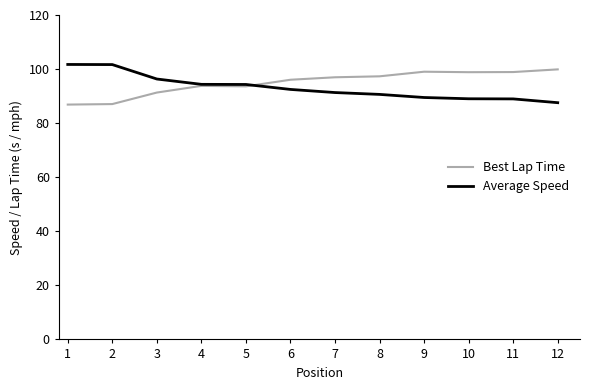

At 8, list the series in order from largest to smallest.

Best Lap Time, Average Speed